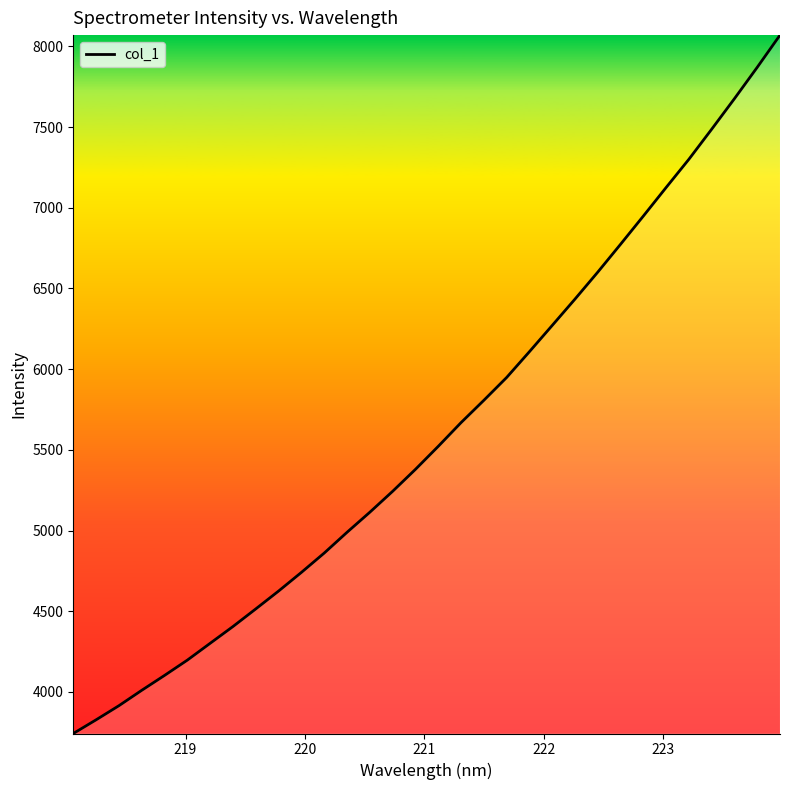

Does the chart have visible grid lines?

No